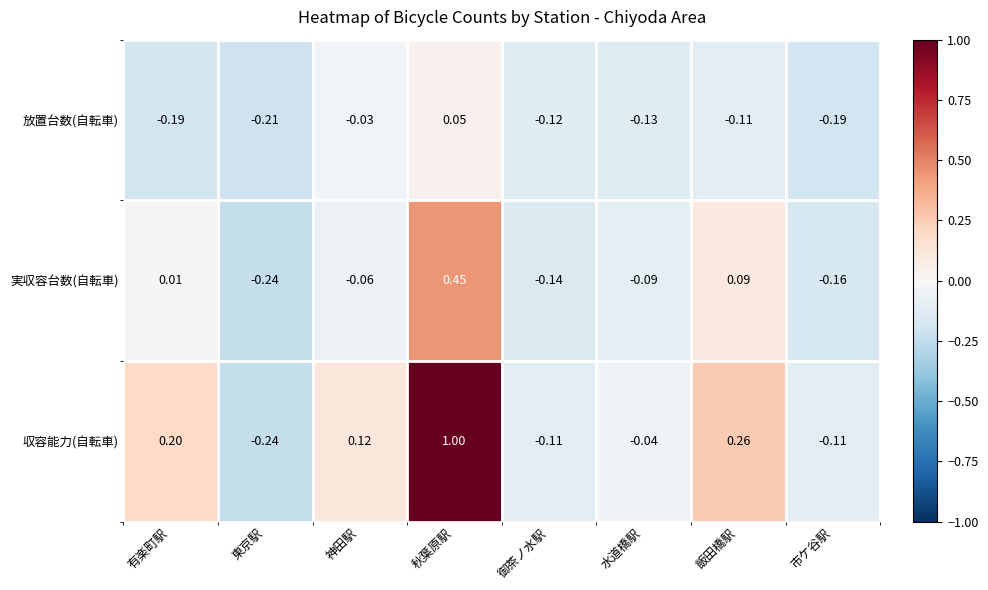

At which label is 実収容台数(自転車) closest to 0?

有楽町駅